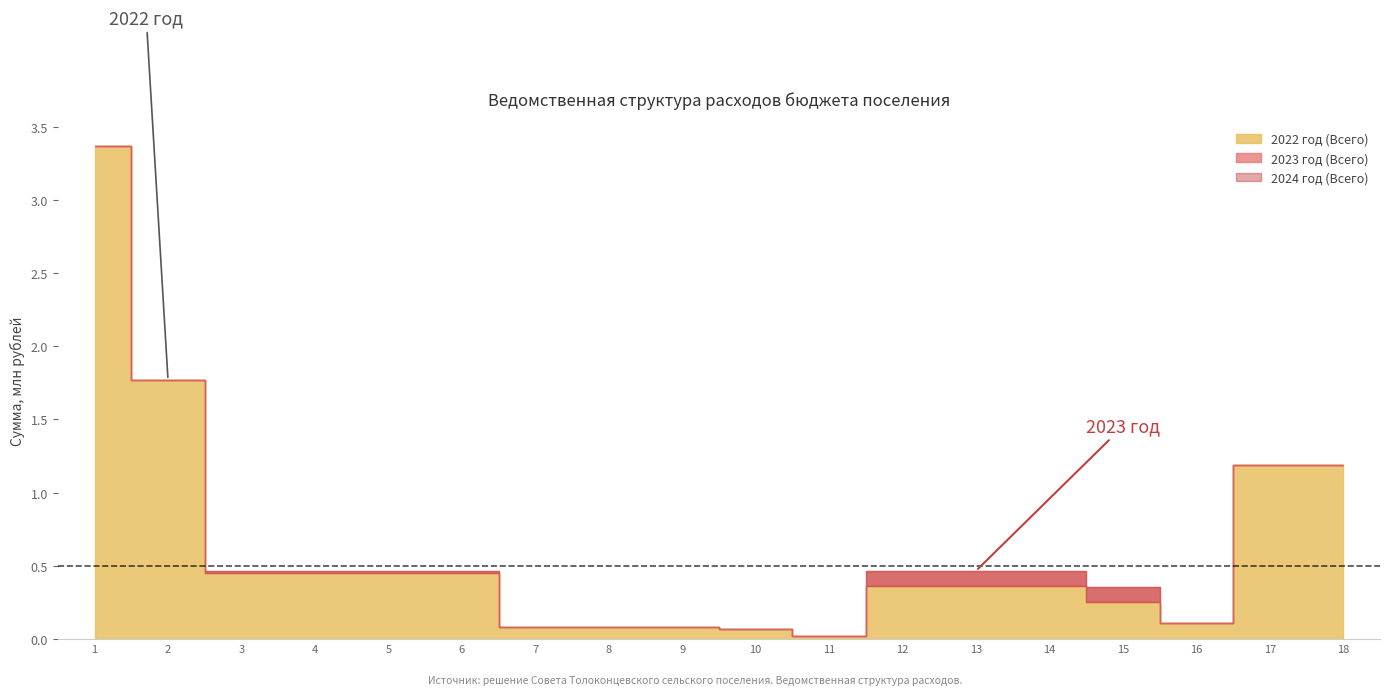

Which series has the widest spread of values?

2022 год (Всего)